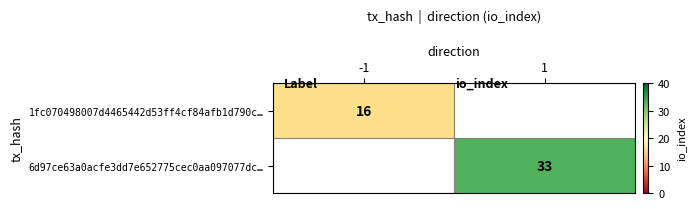

The 1fc070498007d4465442d53ff4cf84afb1d790c… series shows 16 at -1. True or false?

True